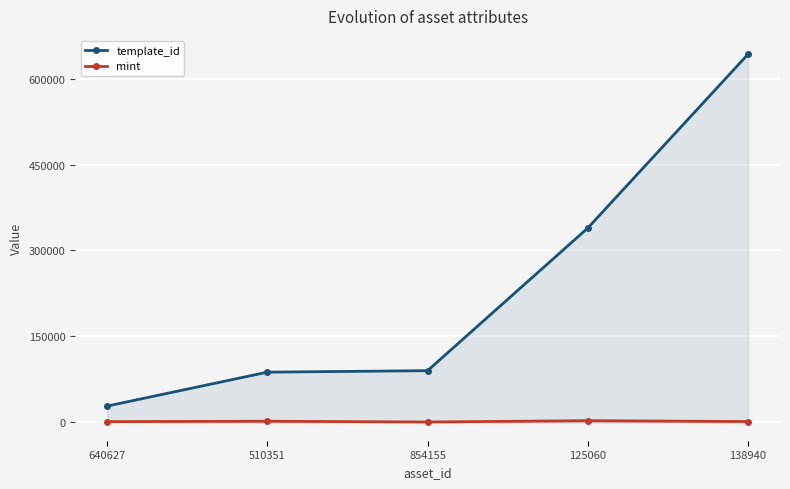

True or false: template_id and mint intersect in this chart.

False